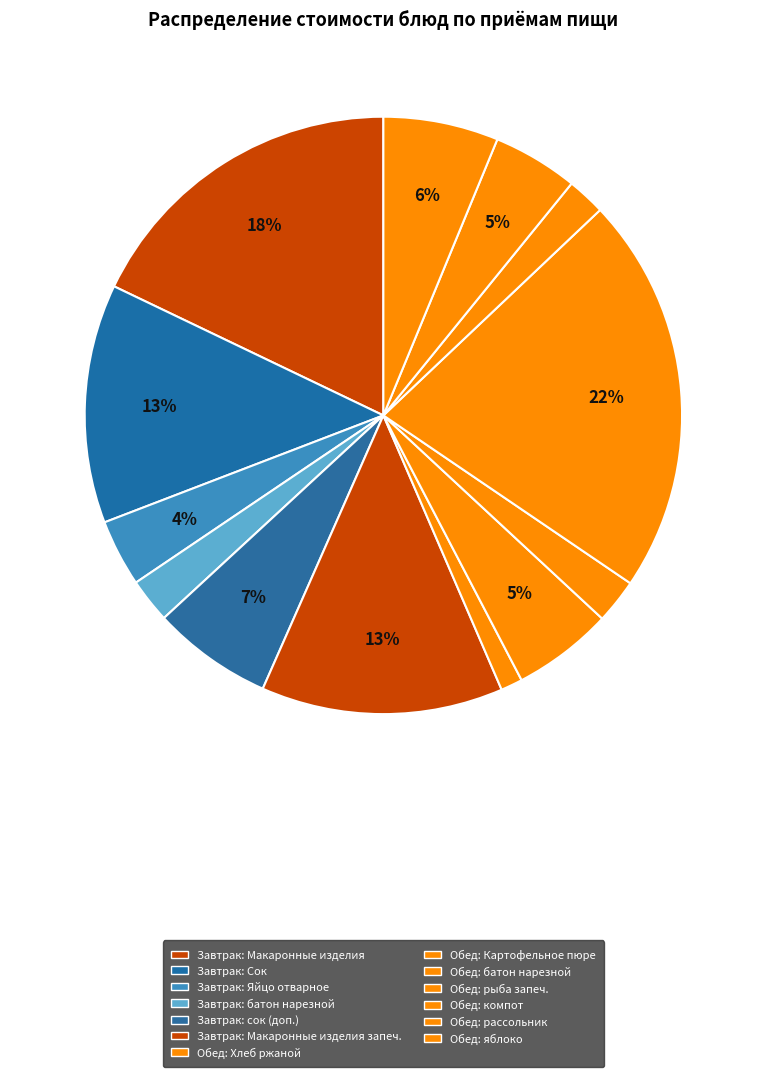

How many slices are in this pie chart?

13